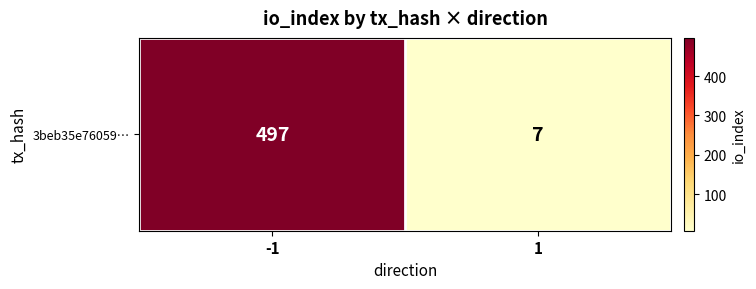

Approximately how many times larger is the value at -1 compared to 1?

71.0